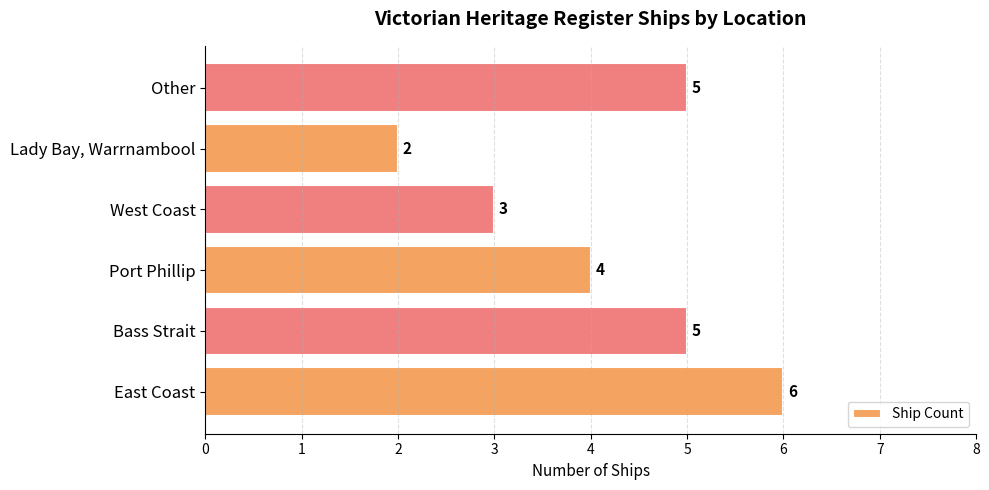

What is the minimum value shown in the chart?

2